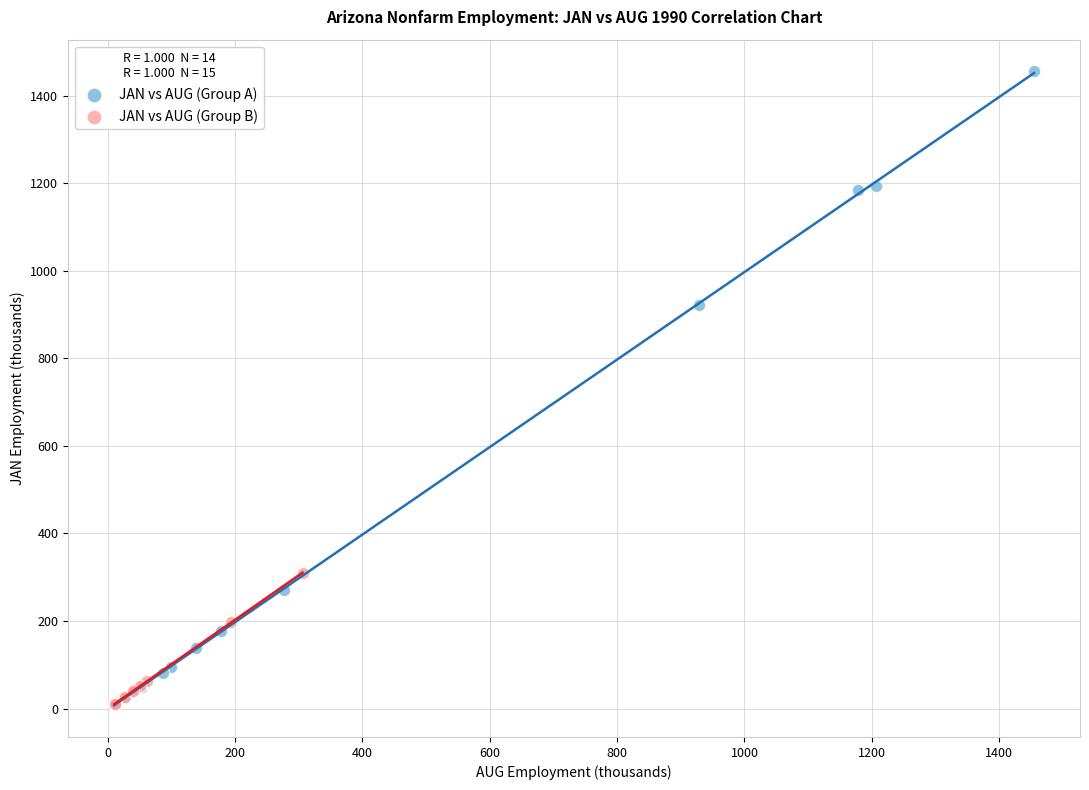

Which series contains the highest Y value?

JAN vs AUG (Group A)